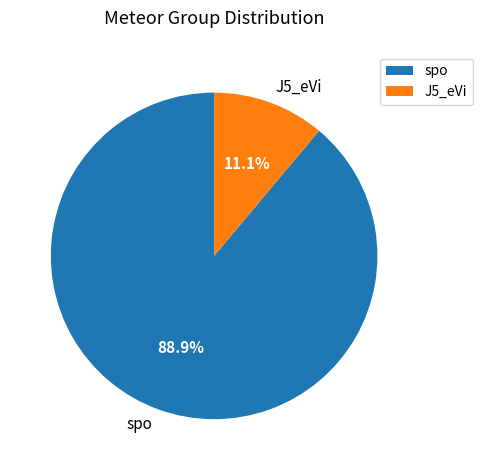

How many segments does this pie chart have?

2